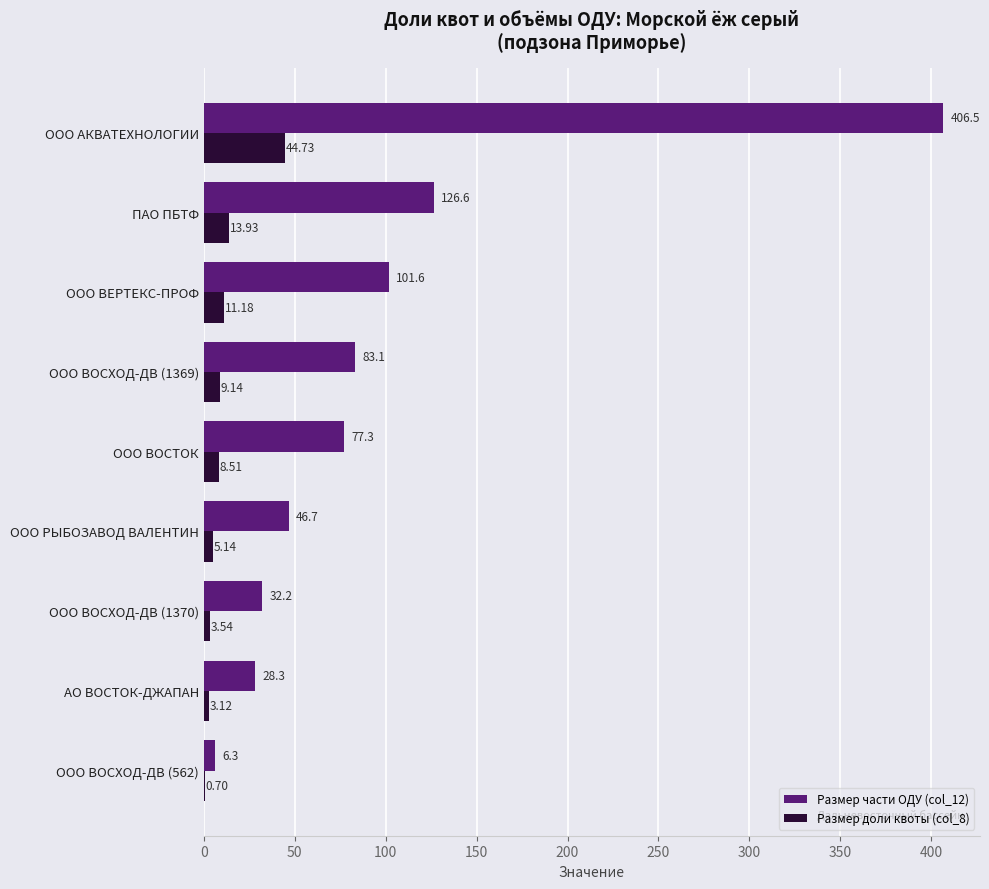

At which label is Размер доли квоты (col_8) closest to 22?

ПАО ПБТФ